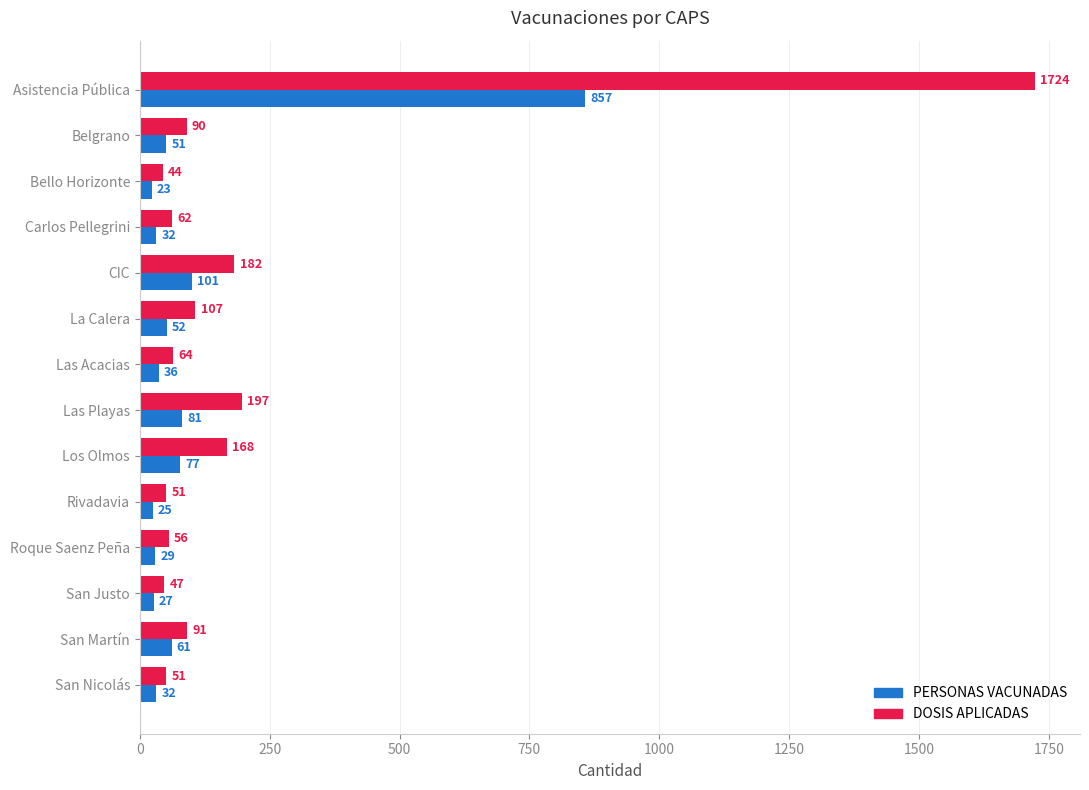

Which category has the highest value across all series?

Asistencia Pública